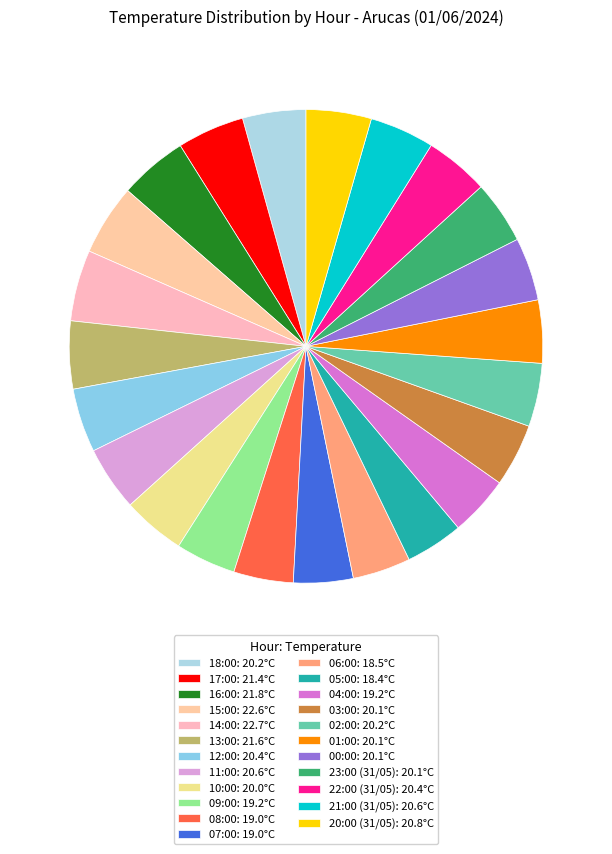

To the nearest percent, what is the combined percentage of 14:00 and 21:00 (31/05)?

9%